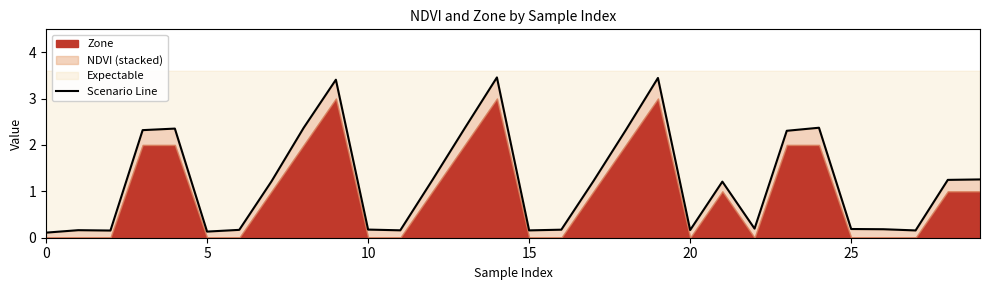

How many points are higher than both their immediate neighbors (excluding endpoints)?

7